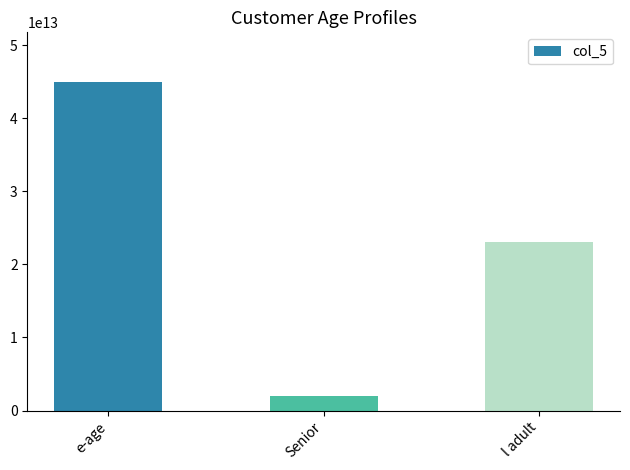

Which has a higher value, Senior or l adult?

l adult